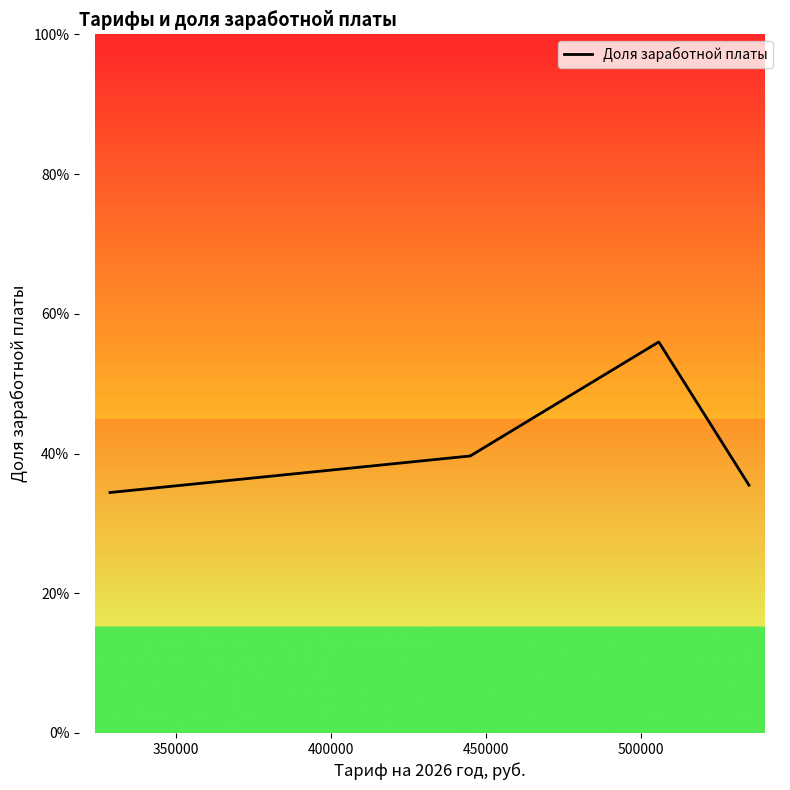

Does the chart have visible grid lines?

No